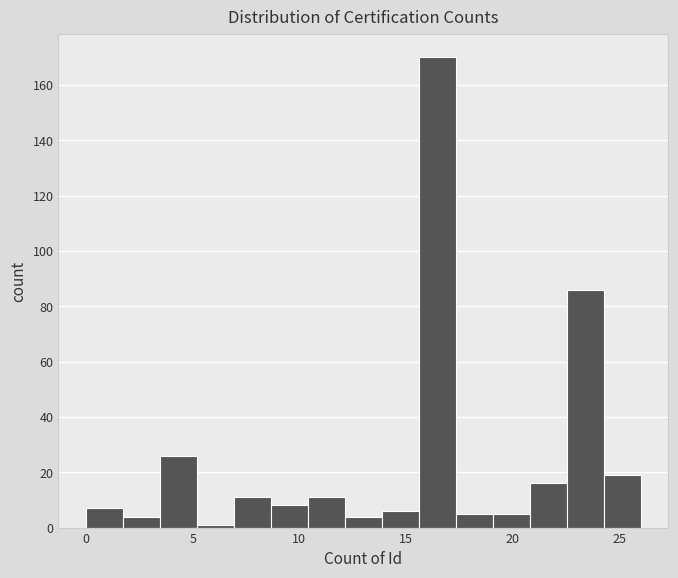

Read against the x-axis, roughly where is the centre of the tallest bar?

16.5